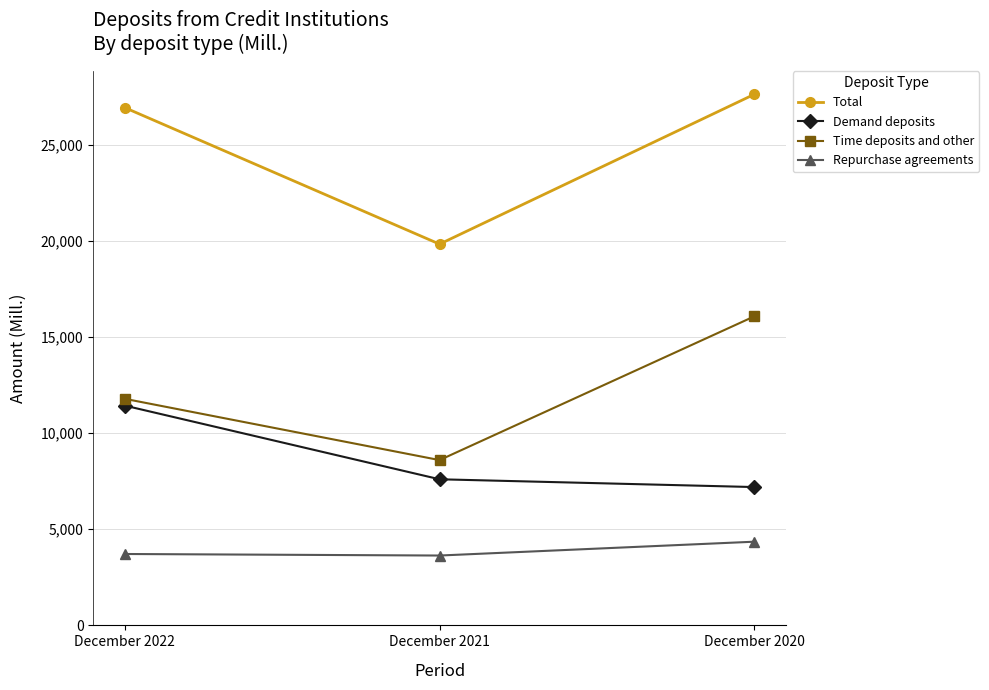

What is the difference between the Demand deposits values at December 2022 and December 2020?

4238